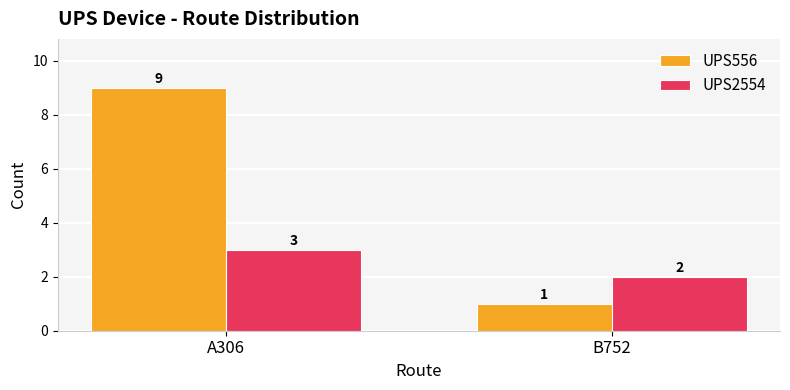

Reading right to left, transcribe all the data shown in this chart.

UPS556: 1	9
UPS2554: 2	3